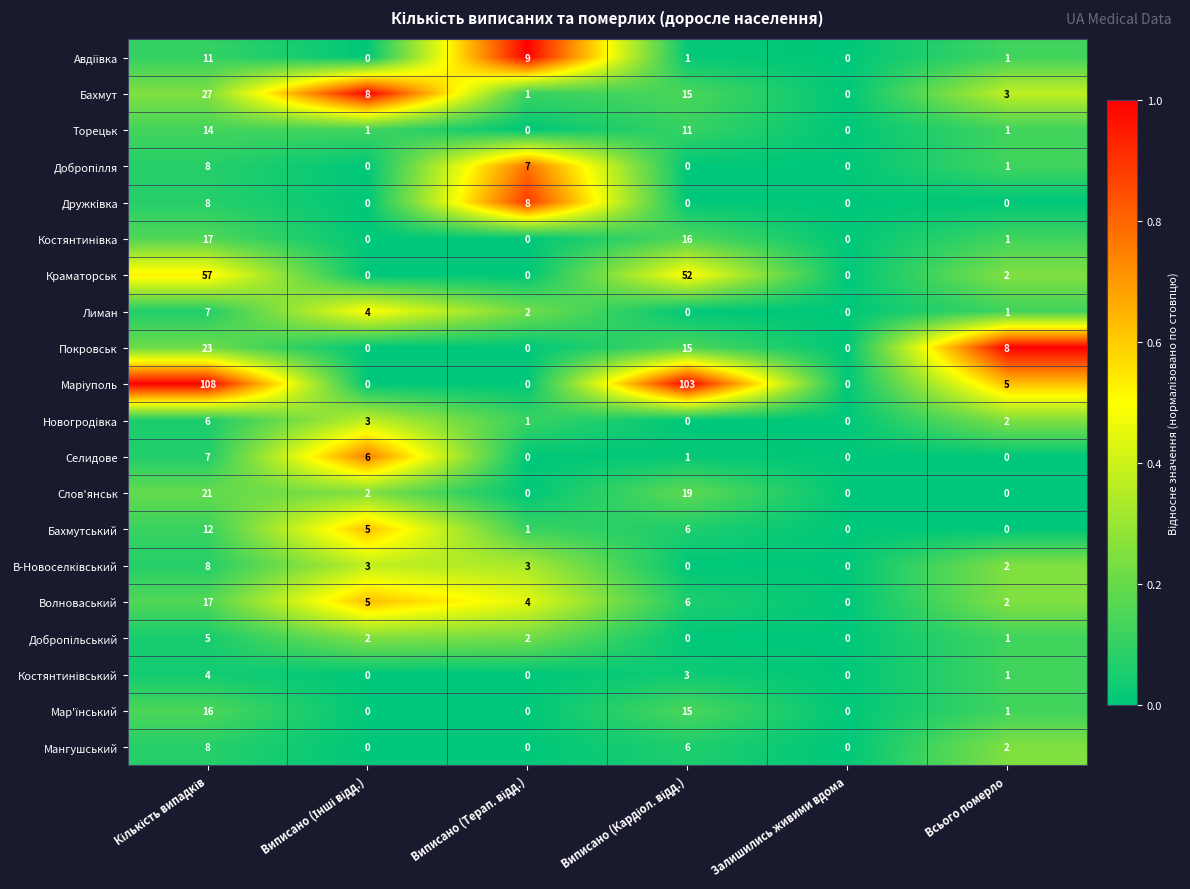

At which label does Волноваський reach its minimum?

Залишились живими вдома